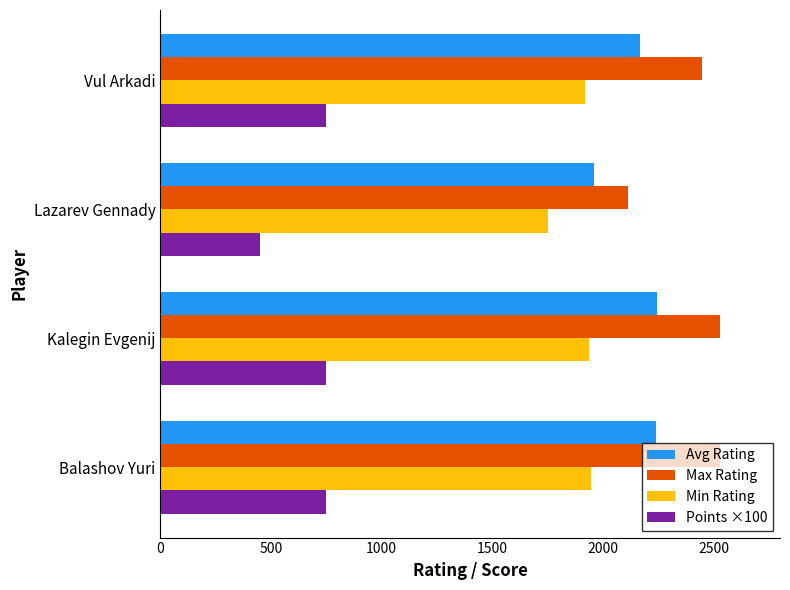

At which label is Max Rating closest to 2319?

Vul Arkadi